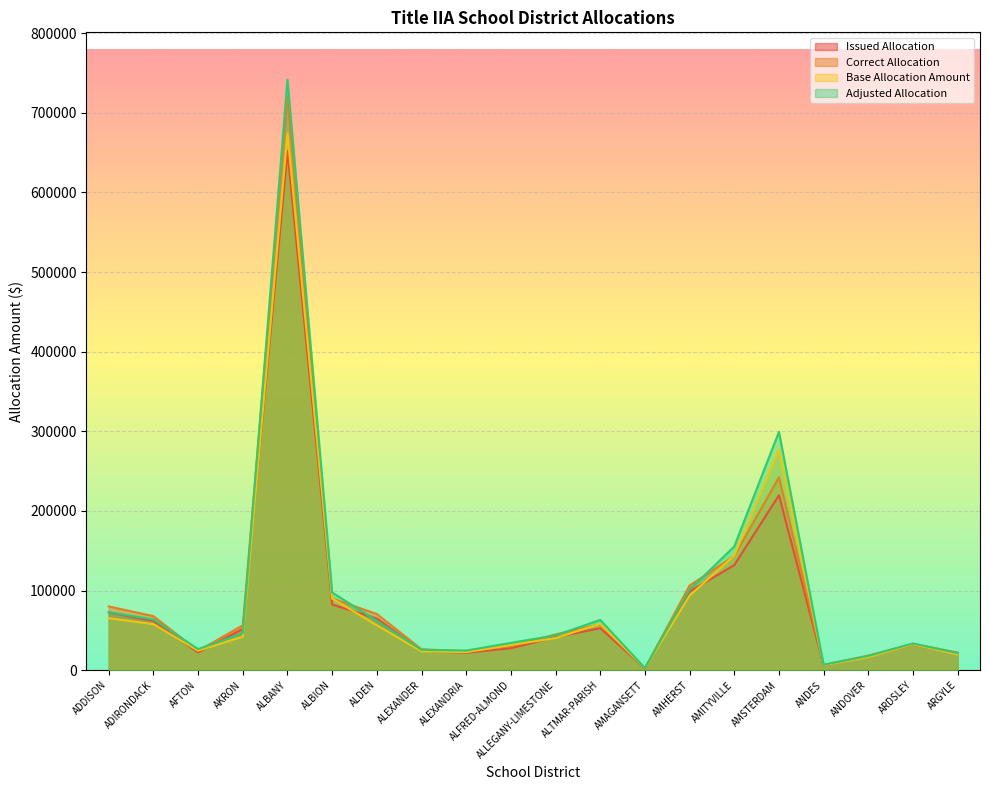

What is the minimum value shown in the chart?

2315.2